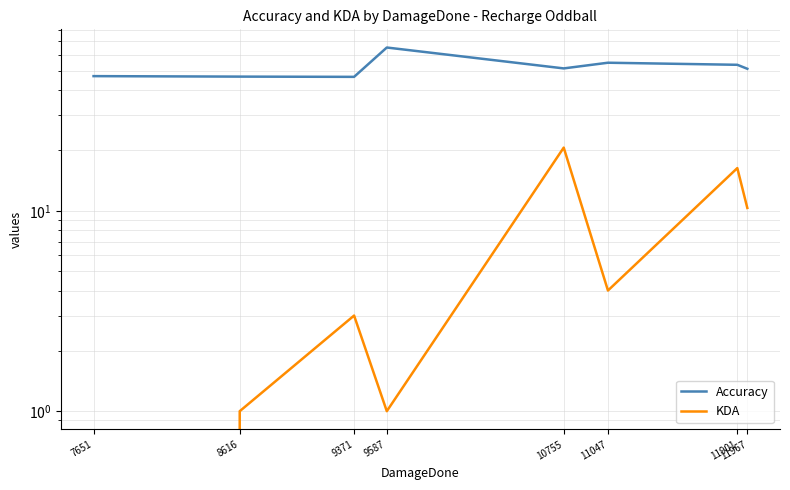

At which category is the sum across all series the highest?

10755